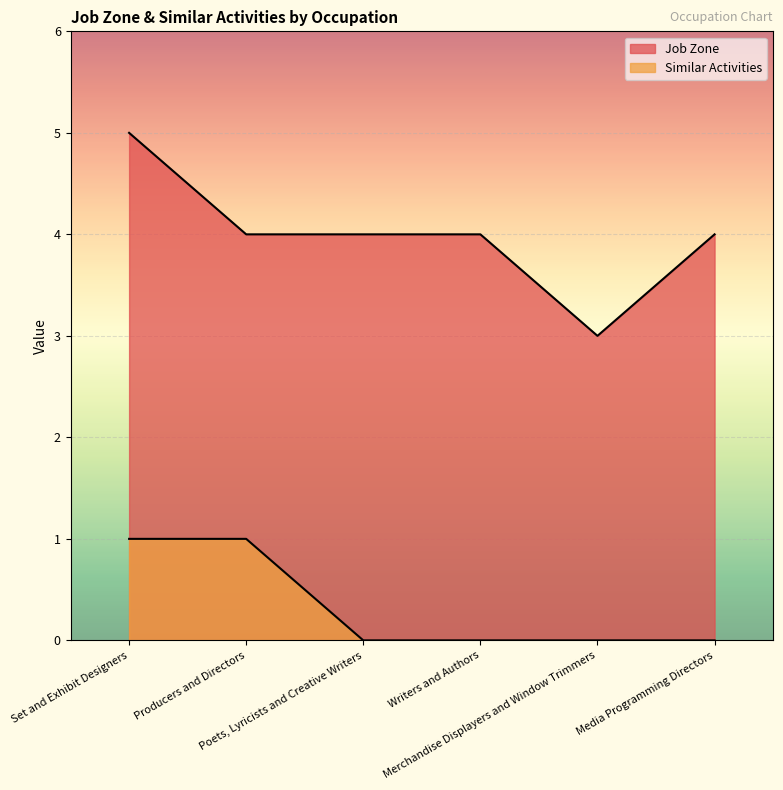

The Job Zone series shows 1 at Producers and Directors. True or false?

False